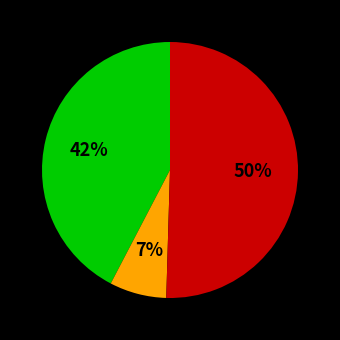

Is there any slice that represents more than half of the pie?

Yes